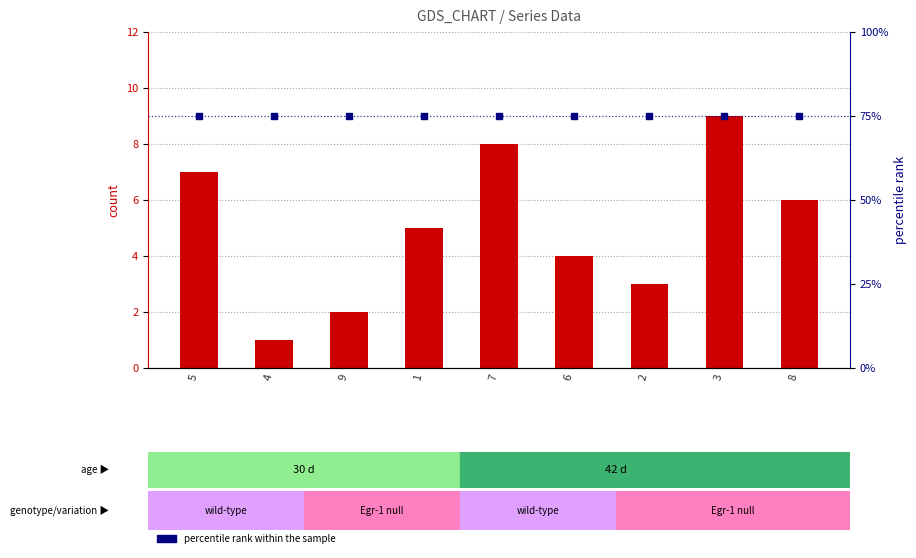

Is the value of percentile rank within the sample at 5 greater than the value of count at 7?

Yes